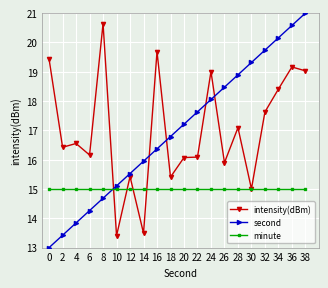

At 36, list the series in order from smallest to largest.

minute, intensity(dBm), second